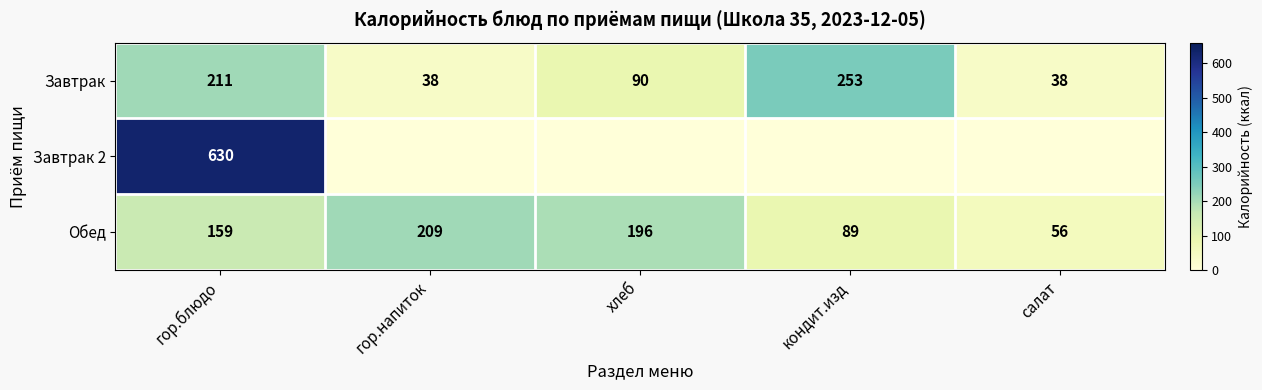

The value of Завтрак at гор.напиток is 52. True or false?

False